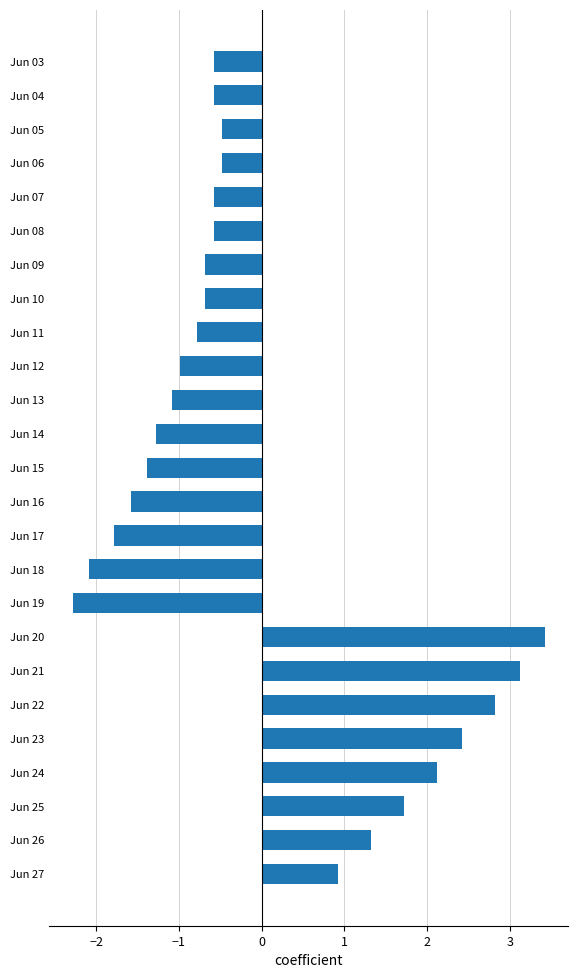

True or false: the data shows -0.6 at Jun 19.

False